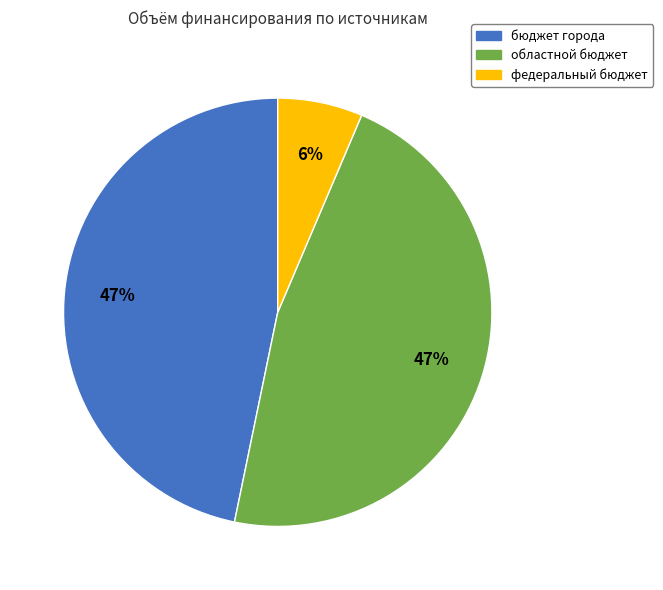

Is there any slice that represents more than half of the pie?

No